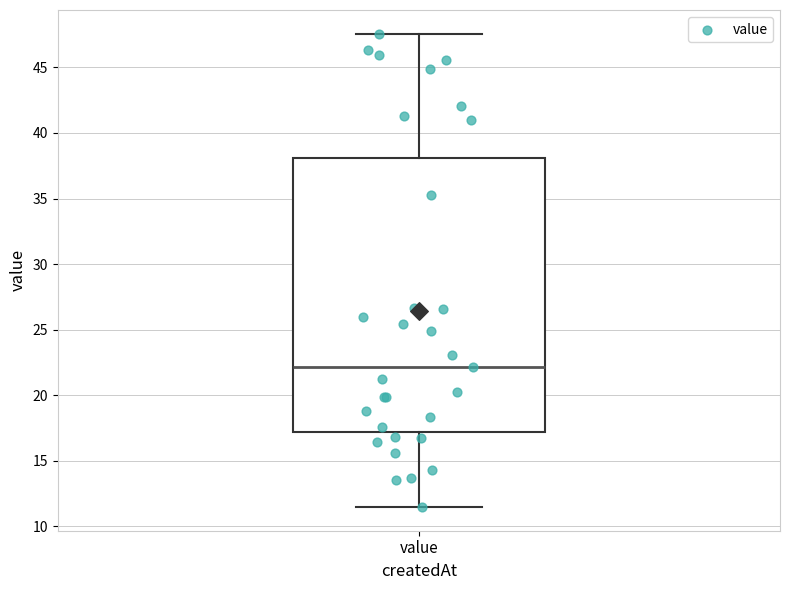

Where is the lower edge of the box for value on the y-axis? The values are not printed on the chart, so give them approximately, as read against the axis.

17.0